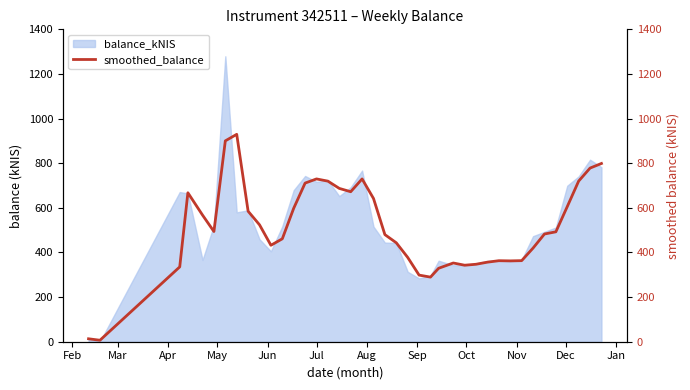

How many interior local peaks (higher than both neighbors) does the data have?

6